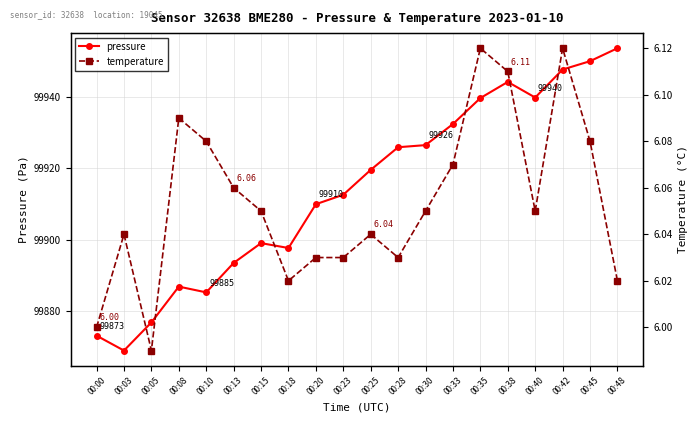

How many lines are shown in the chart?

2